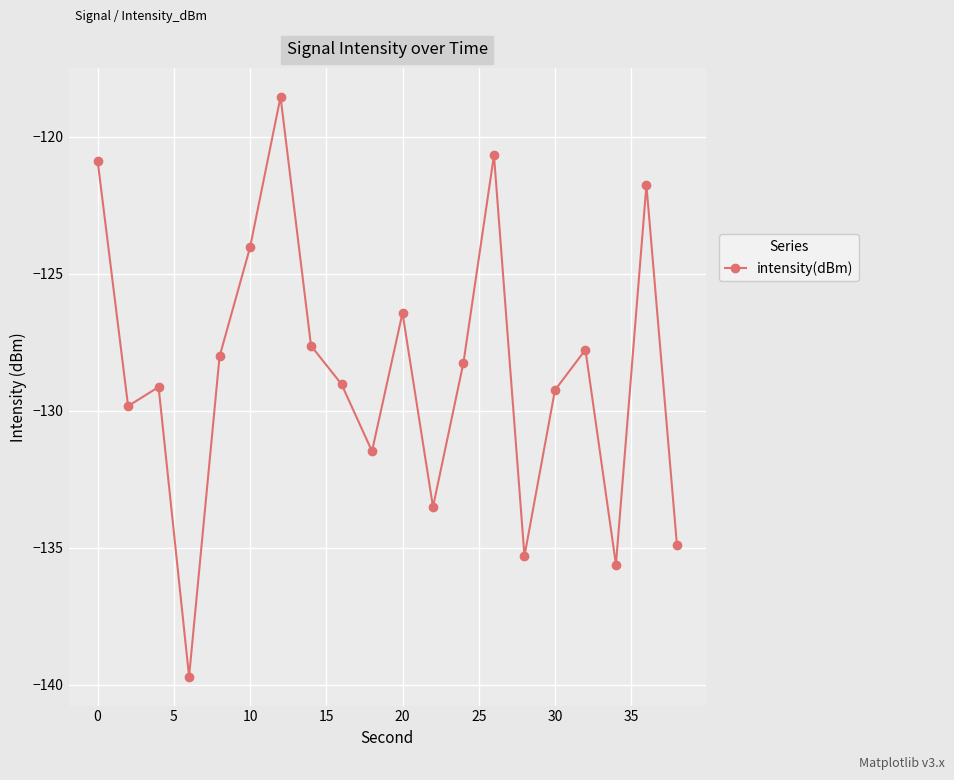

What is the minimum value shown in the chart?

-139.7